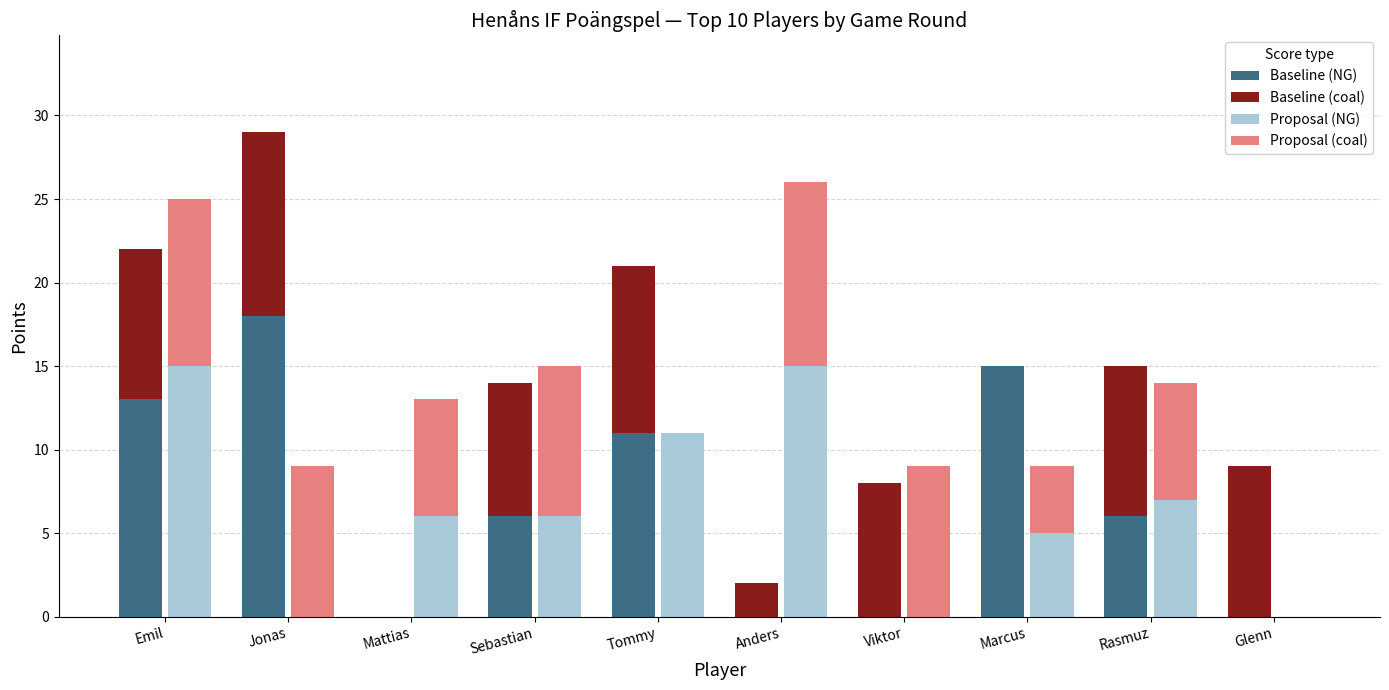

True or false: Proposal (NG) has a value of 0 at Viktor.

True